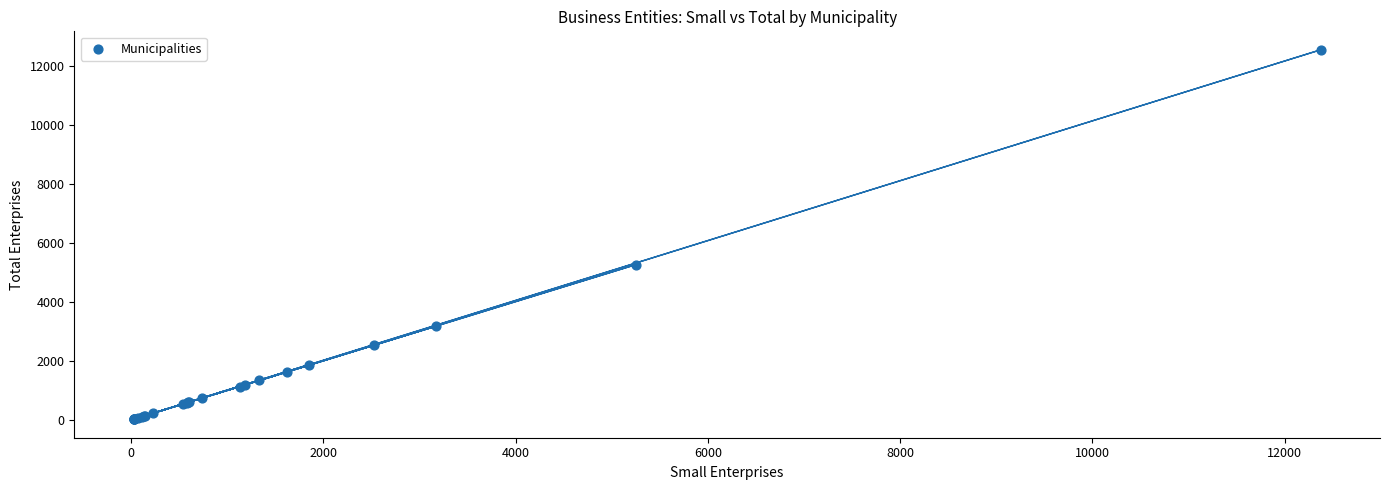

What Y value in the scatter plot is closest to 6296?

5271